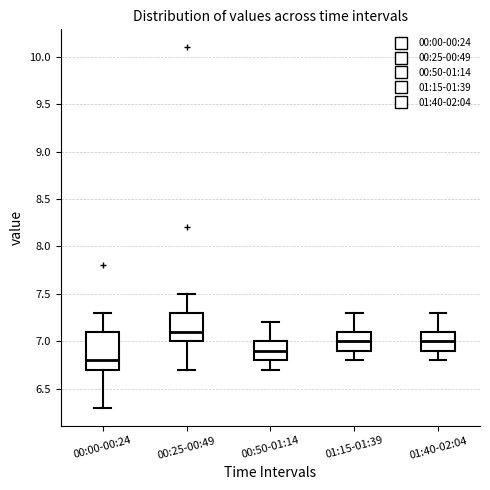

Reading left to right, transcribe this box plot: for each box, give where its median line is, the range the box spans, and where its two whiskers end, as read against the y-axis. The values are not printed on the chart, so give them approximately, as read against the axis.

00:00-00:24: median 6.8, box 6.7 to 7.1, whiskers 6.3 to 7.3
00:25-00:49: median 7.1, box 7.0 to 7.3, whiskers 6.7 to 7.5
00:50-01:14: median 6.9, box 6.8 to 7.0, whiskers 6.7 to 7.2
01:15-01:39: median 7.0, box 6.9 to 7.1, whiskers 6.8 to 7.3
01:40-02:04: median 7.0, box 6.9 to 7.1, whiskers 6.8 to 7.3